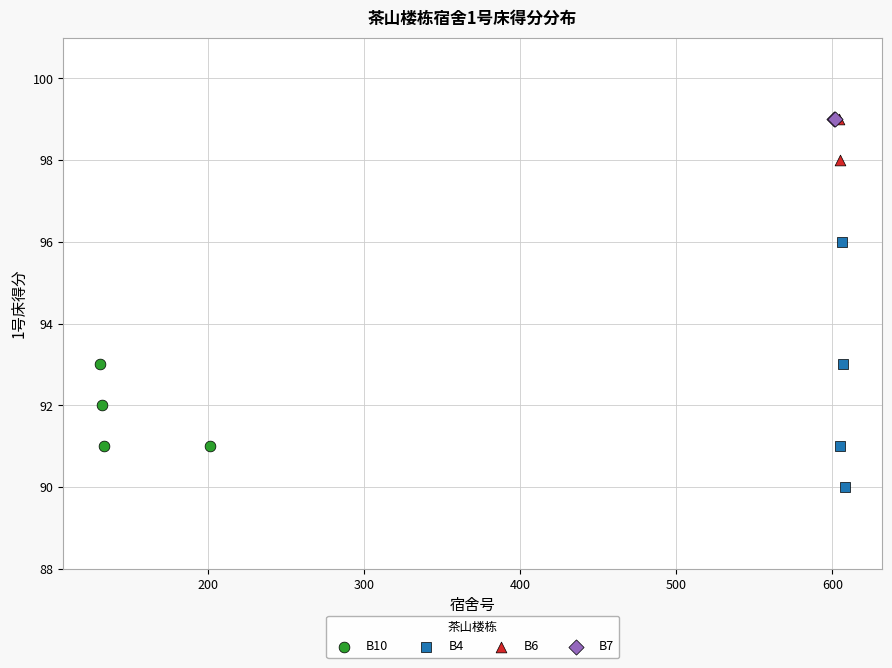

What are all the series names shown in the legend?

B10, B4, B6, B7